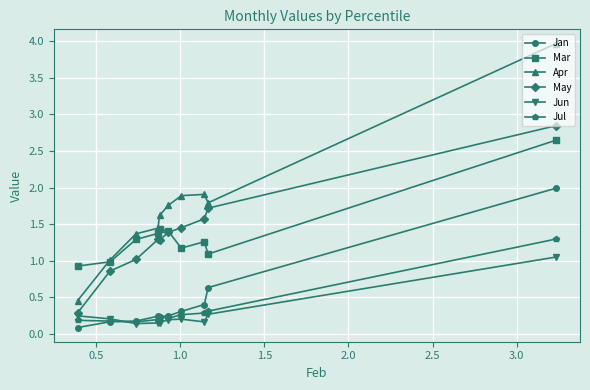

What is the difference between the second highest and minimum values in the Jul series?

0.1